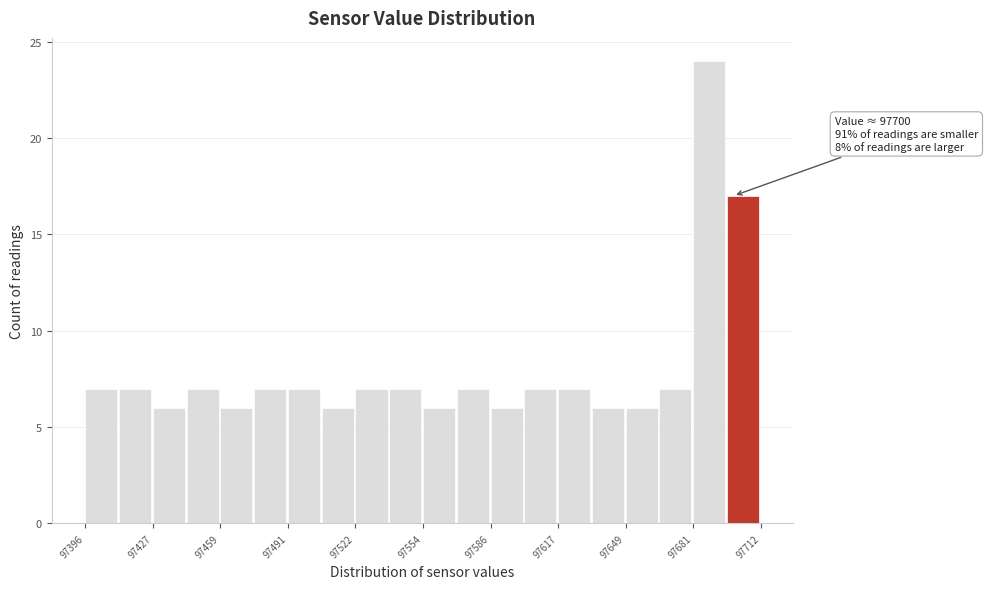

Around what value on the x-axis is the tallest bar? Give the approximate position of its centre, as read against the axis.

97690